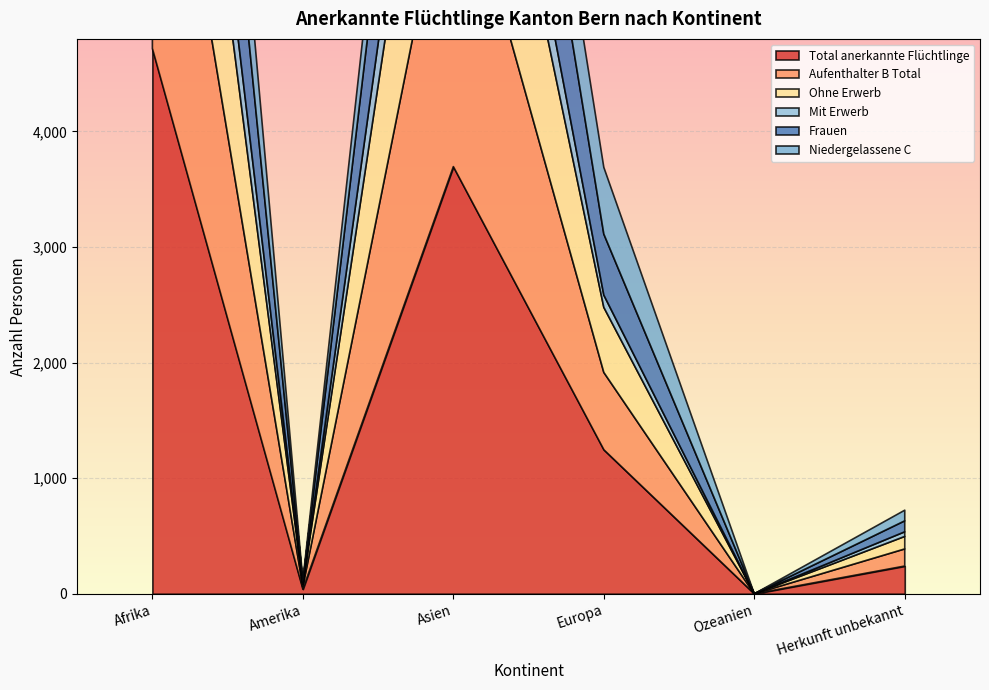

What is the spread (max minus min) of values at Afrika?

10005